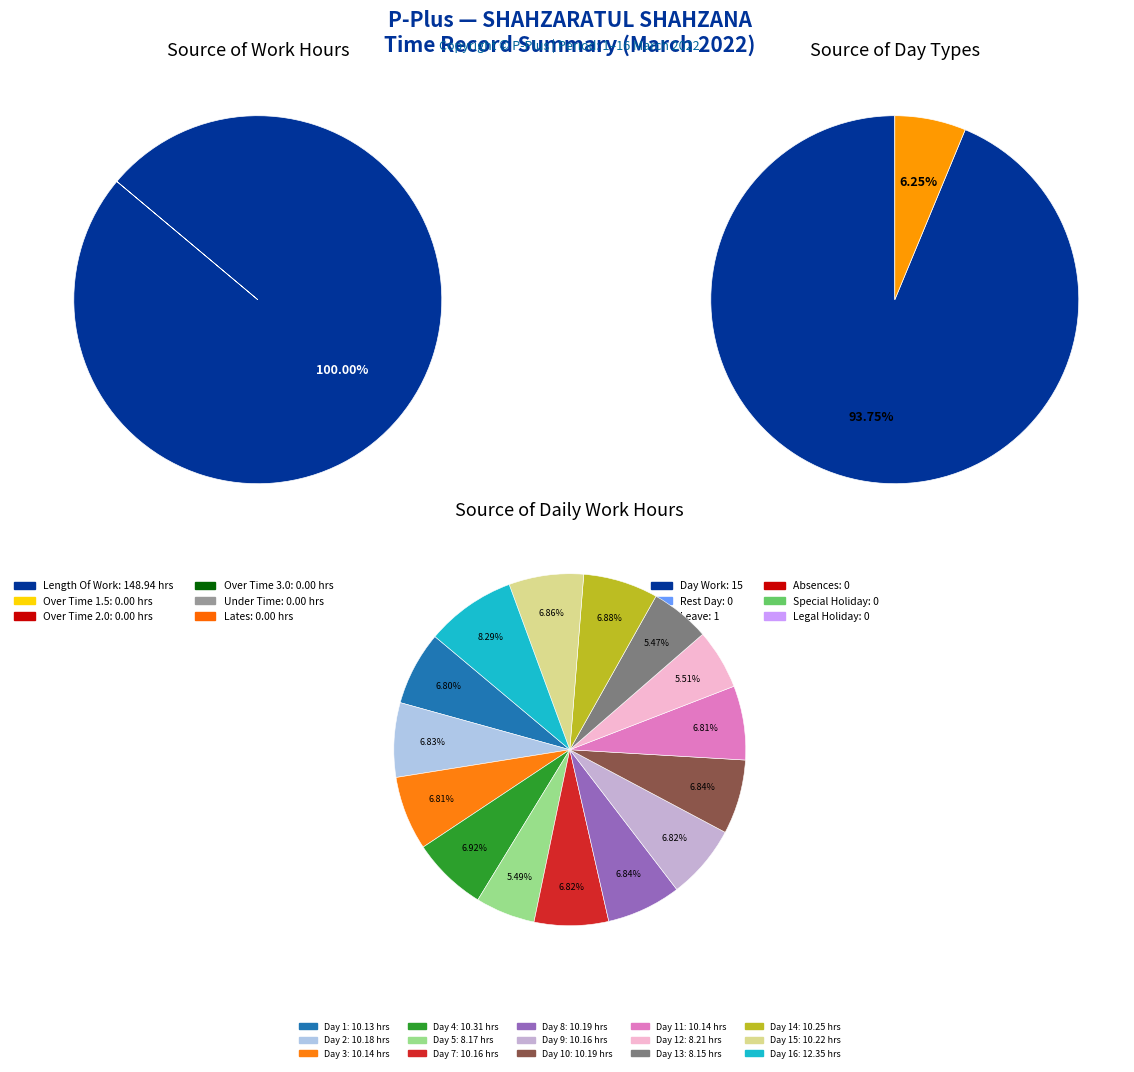

Which slice represents more than half of the pie?

Length Of Work